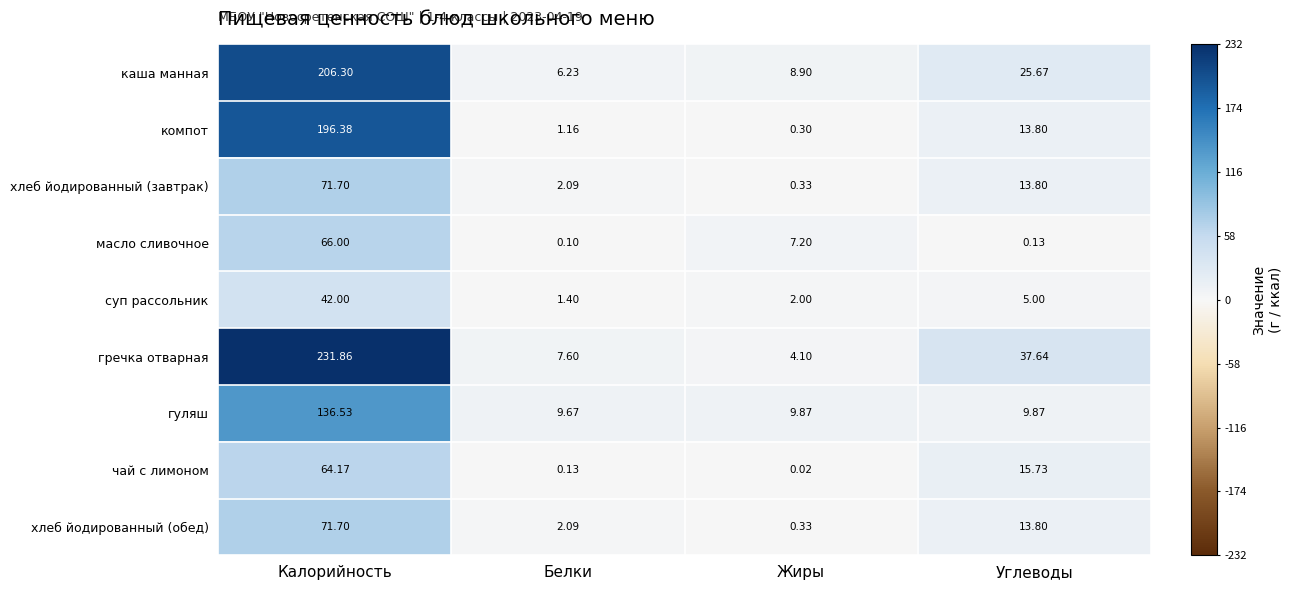

Which series has the widest spread of values?

гречка отварная